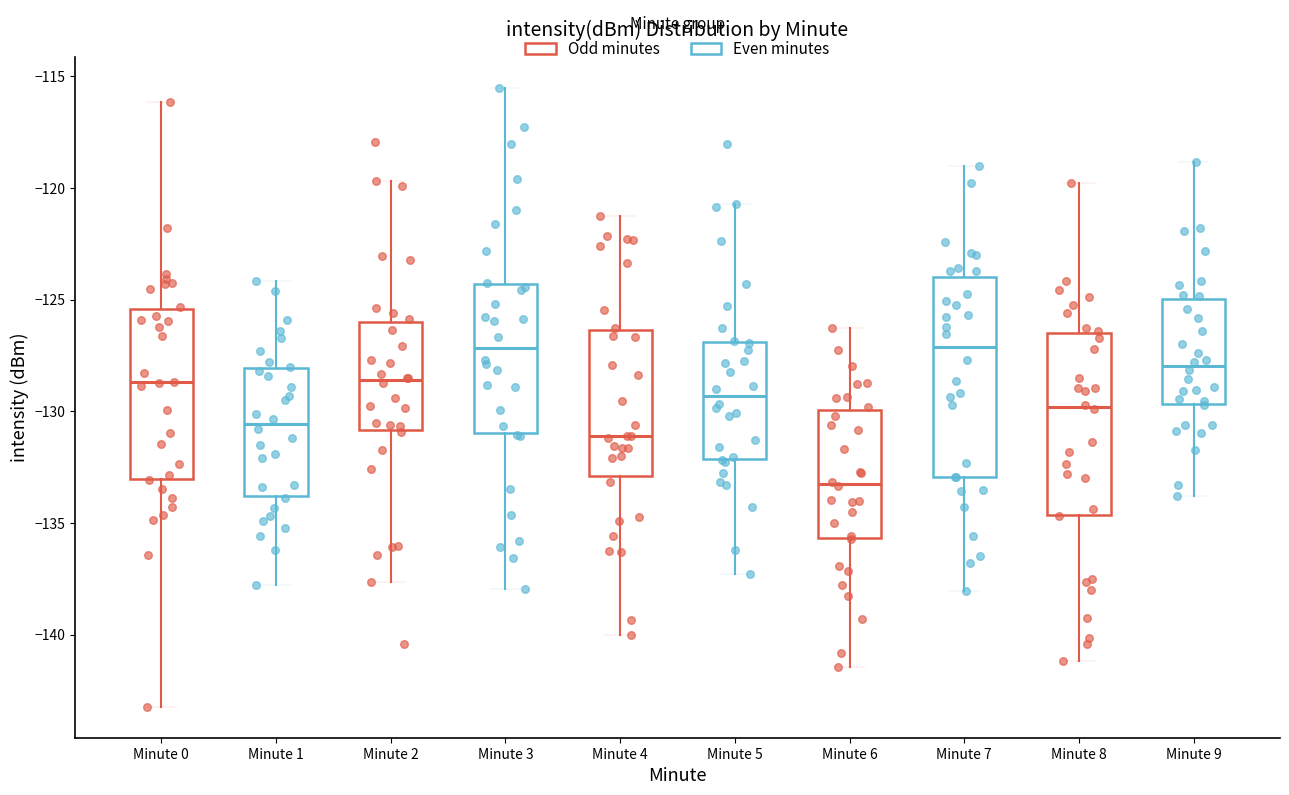

Comparing the boxes themselves (not the whiskers), which one is the tallest?

Minute 7